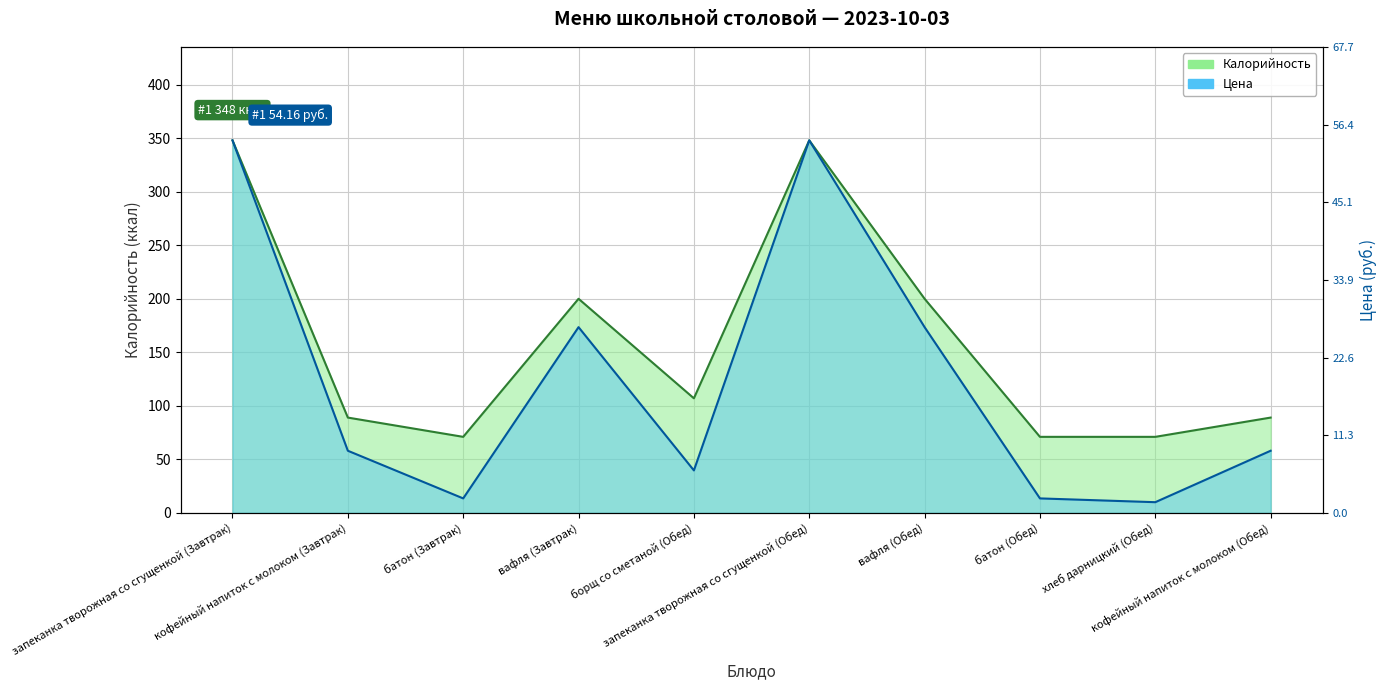

Is it true that Цена equals 9.4 at батон (Обед)?

False